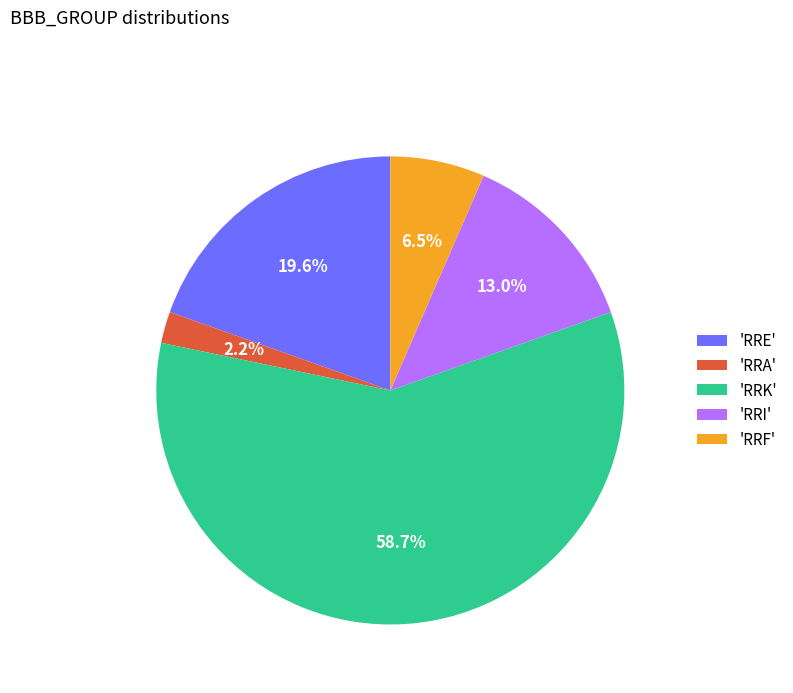

Rank the categories by value from lowest to highest.

'RRA', 'RRF', 'RRI', 'RRE', 'RRK'